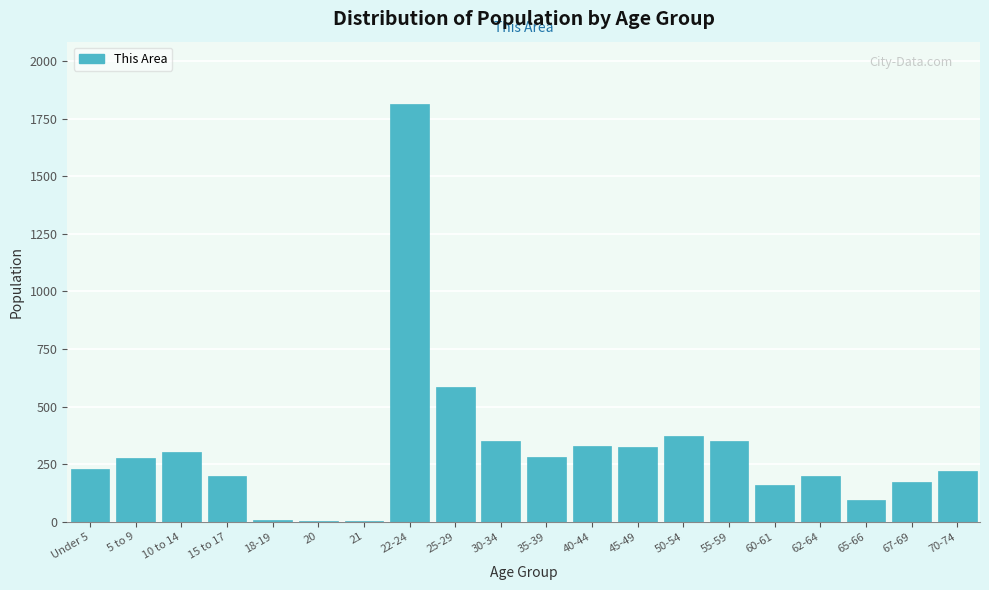

True or false: the data shows 350 at 55-59.

True